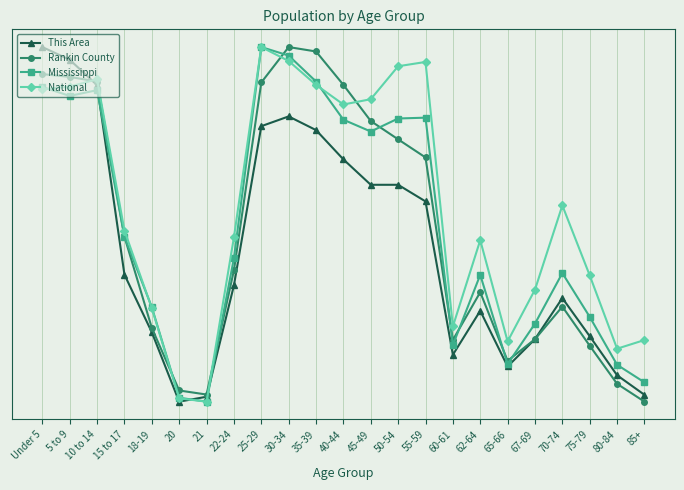

True or false: National has a value of 0.9 at 10 to 14.

True